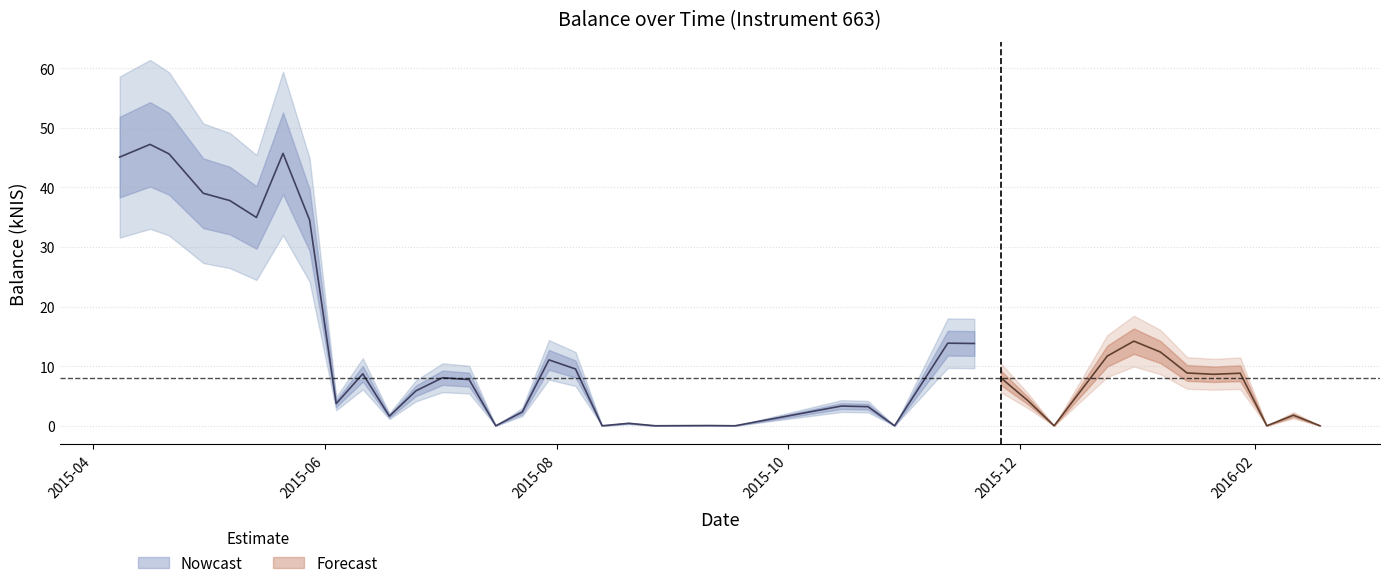

True or false: the data has more than 0 interior local peaks.

True